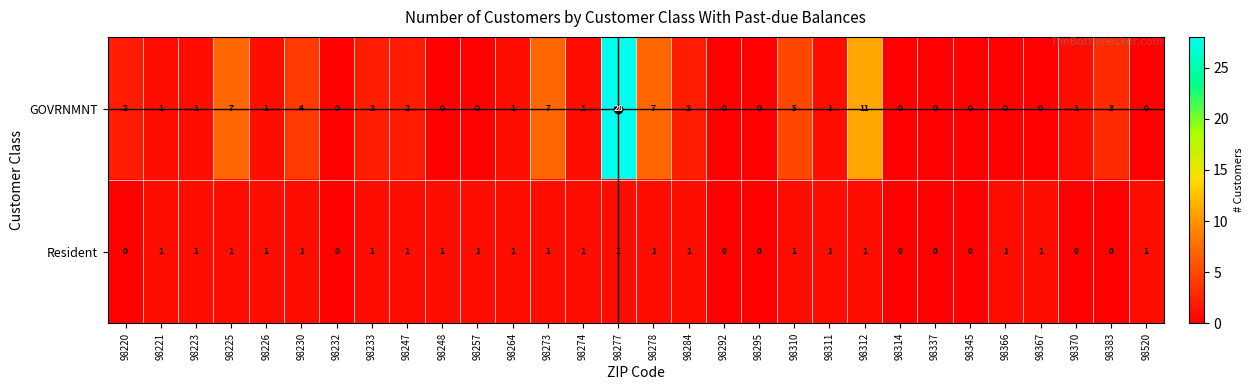

What is the difference between the maximum and minimum values in the GOVRNMNT series?

28